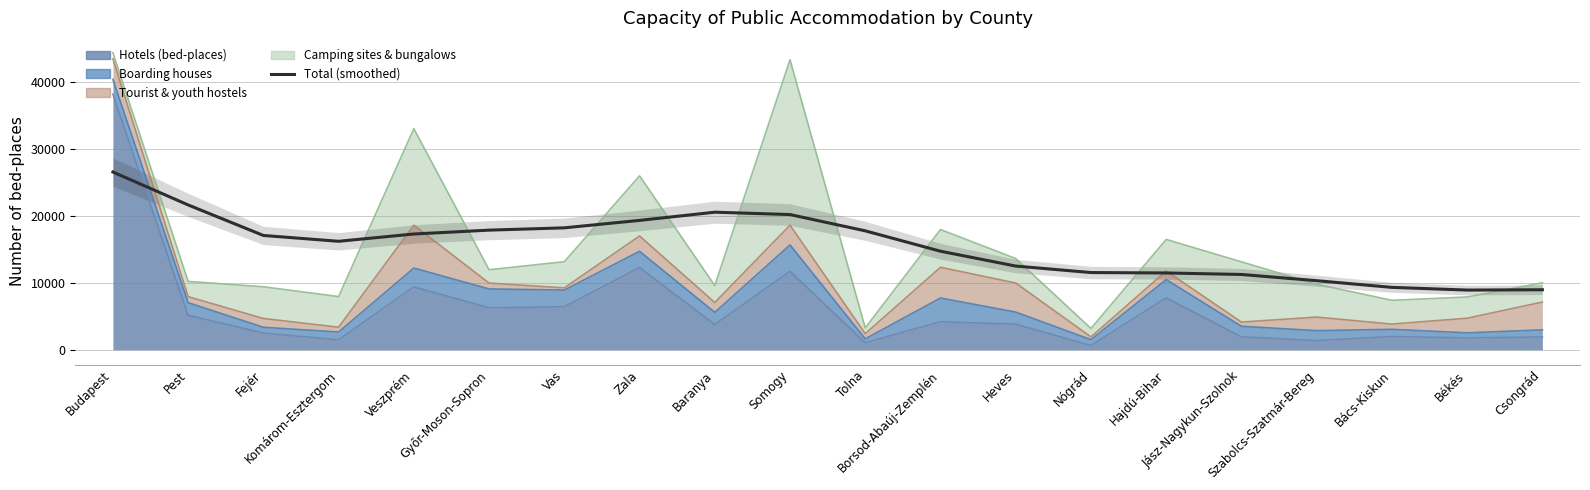

How many points are higher than both their immediate neighbors (excluding endpoints)?

1